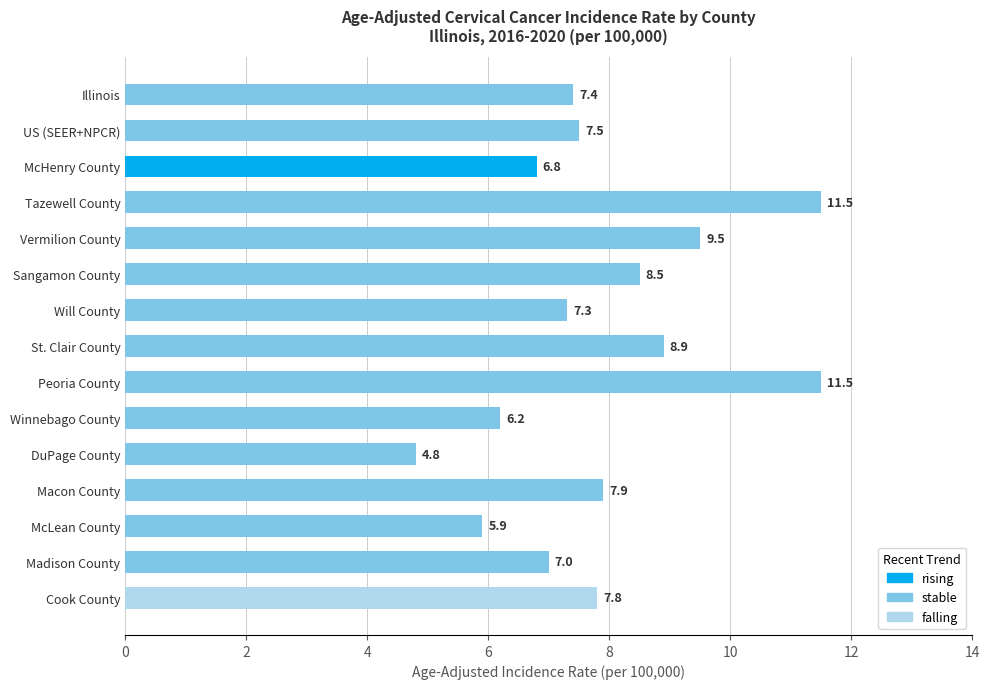

Is it true that the value at McHenry County is 6.8?

True